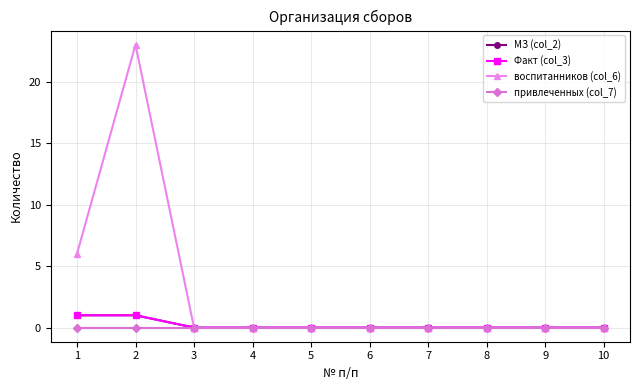

Count the МЗ (col_2) values in the range 0 to 1.

10